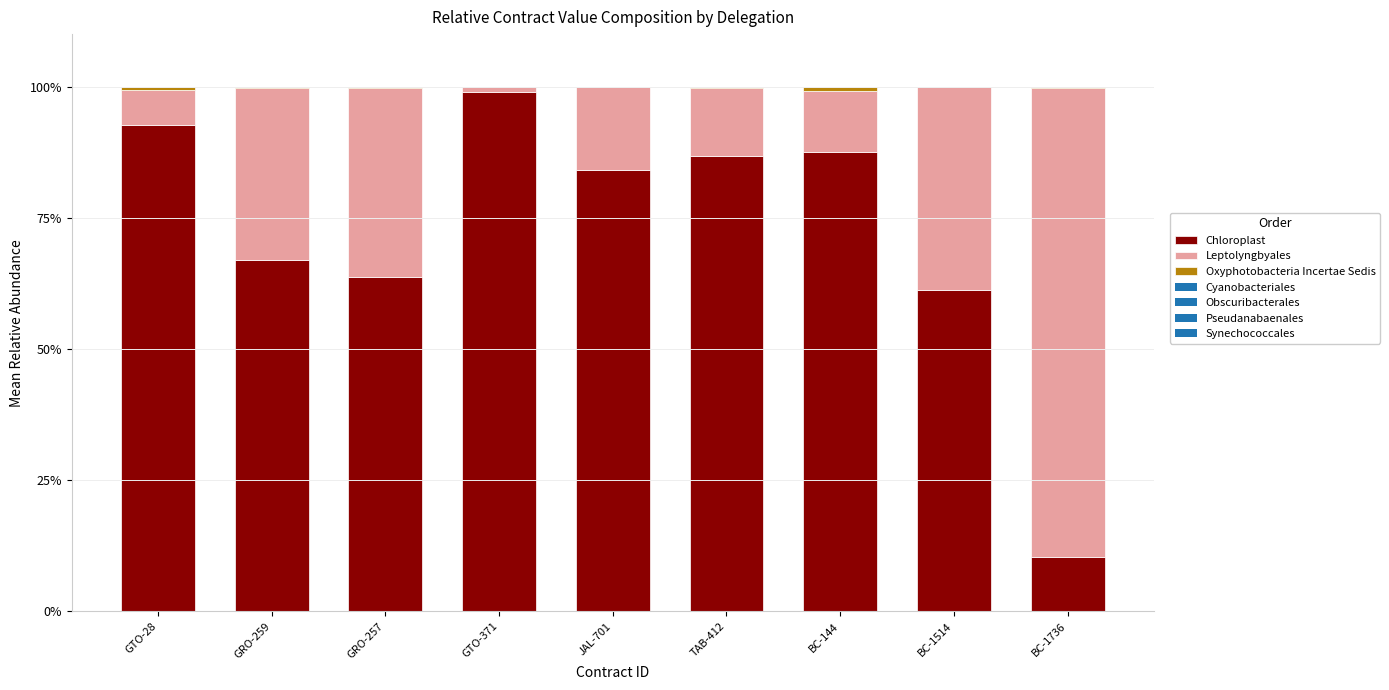

Count the number of categories in the chart.

9